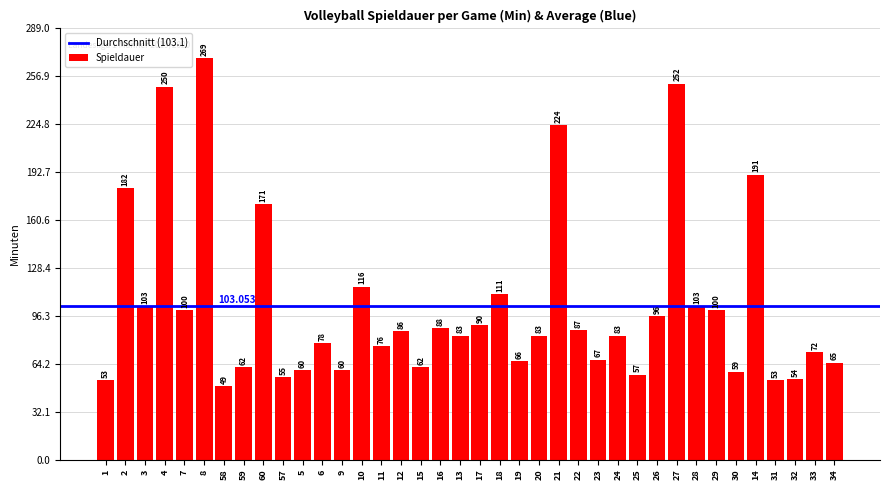

The chart shows a value of 34 at 57. True or false?

False